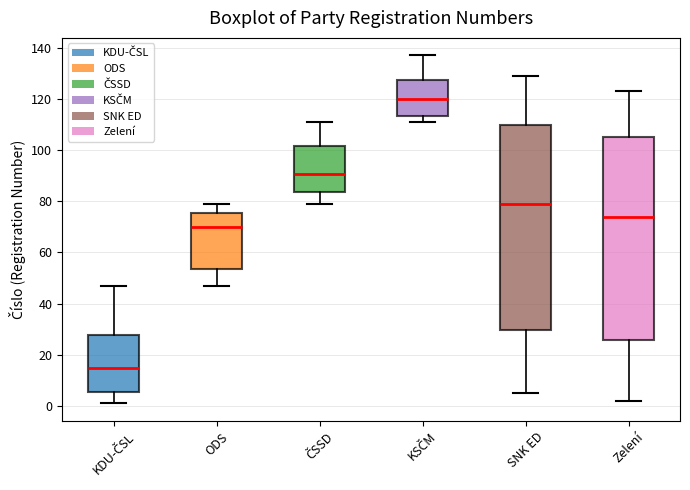

Where does the upper whisker of the box for ODS end on the y-axis? The values are not printed on the chart, so give them approximately, as read against the axis.

80